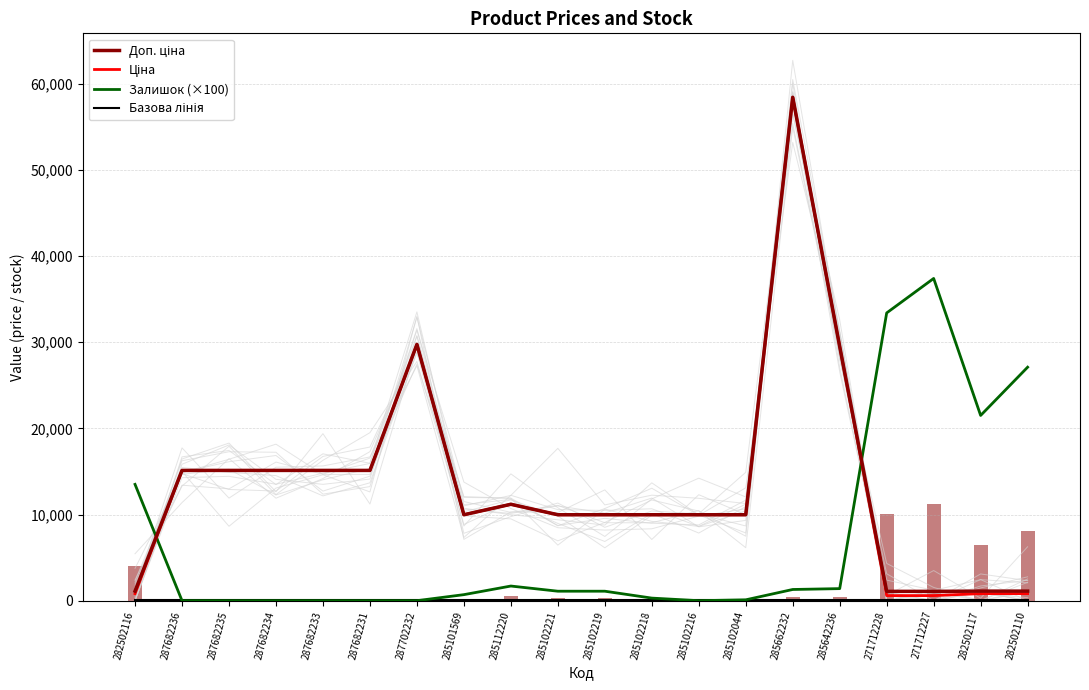

Reading right to left, extract all data points from this chart.

Доп. ціна: 1109.2	1109.2	1081.7	1081.7	29491.5	58426.5	9975.0	9975.0	9975.0	9975.0	9975.0	11188.2	9975.0	29747.2	15120.0	15120.0	15120.0	15120.0	15120.0	1109.2
Ціна: 818.5	818.5	589.9	589.9	29491.5	58426.5	9975.0	9975.0	9975.0	9975.0	9975.0	11188.2	9975.0	29747.2	15120.0	15120.0	15120.0	15120.0	15120.0	818.5
Залишок (×100): 27100.0	21500.0	37400.0	33400.0	1400.0	1300.0	100.0	0.0	300.0	1100.0	1100.0	1700.0	700.0	0.0	0.0	0.0	0.0	0.0	0.0	13500.0
Базова лінія: 50.0	50.0	50.0	50.0	50.0	50.0	50.0	50.0	50.0	50.0	50.0	50.0	50.0	50.0	50.0	50.0	50.0	50.0	50.0	50.0